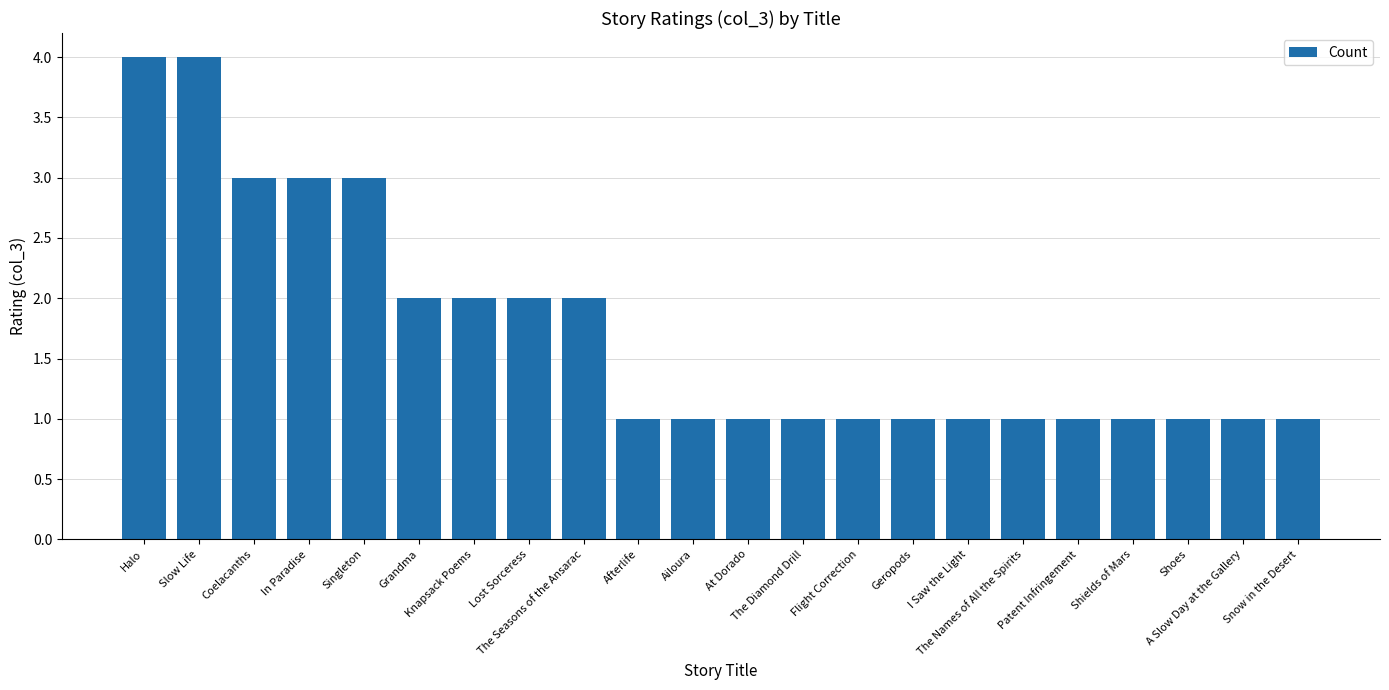

What is the greatest value displayed?

4